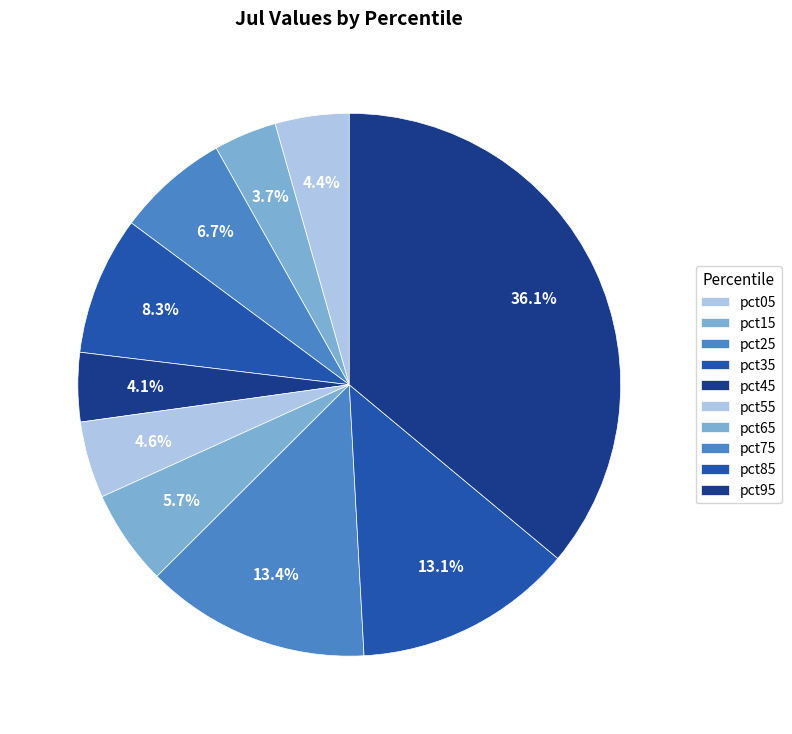

Which has a higher value, pct55 or pct05?

pct55